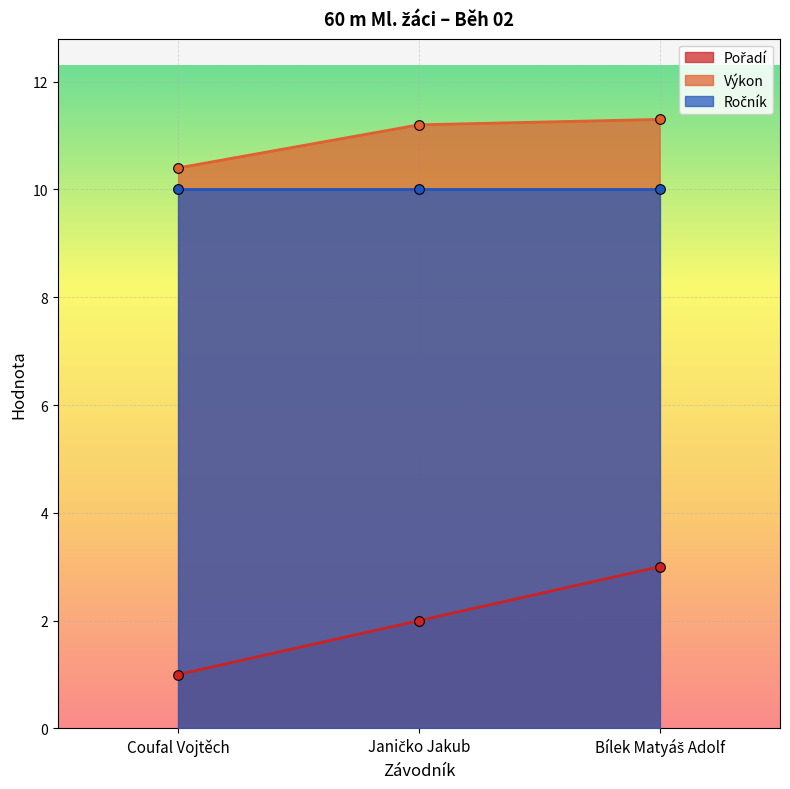

The value of Výkon at Bílek Matyáš Adolf is 15.4. True or false?

False